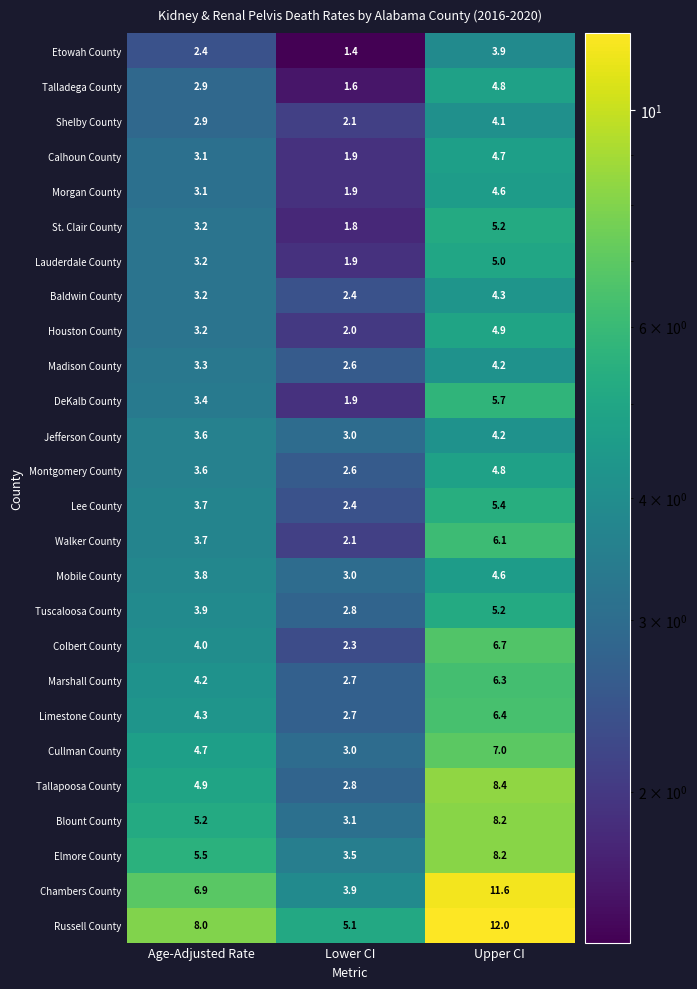

At which category does the chart reach its minimum across all series?

Lower CI